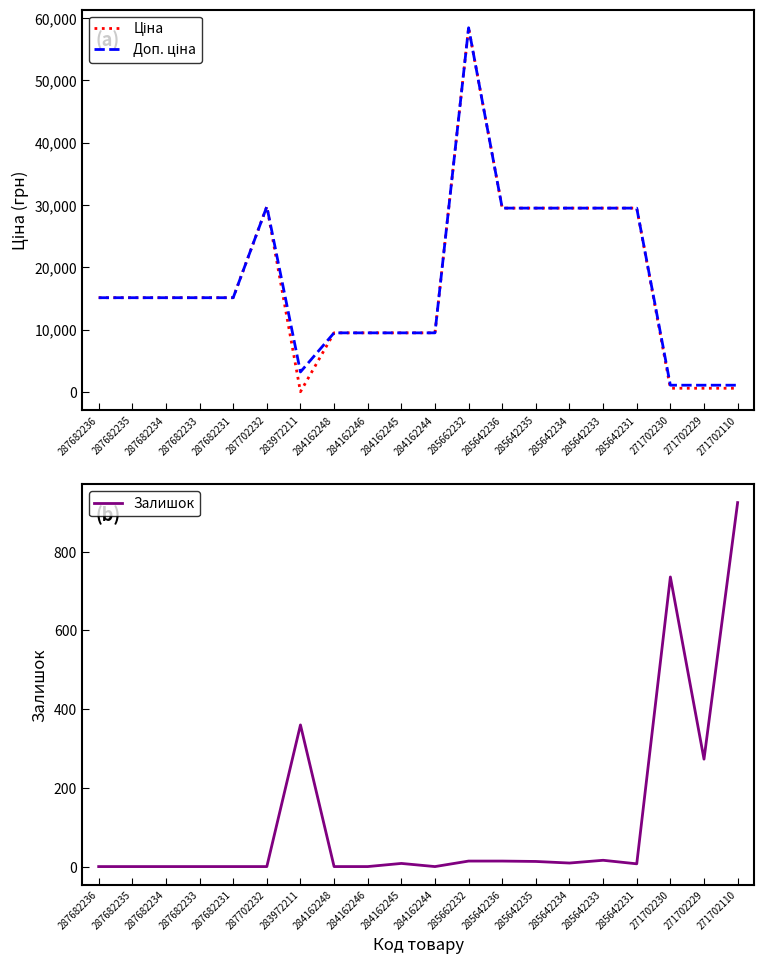

The value of Доп. ціна at 284162245 is 2703.1. True or false?

False